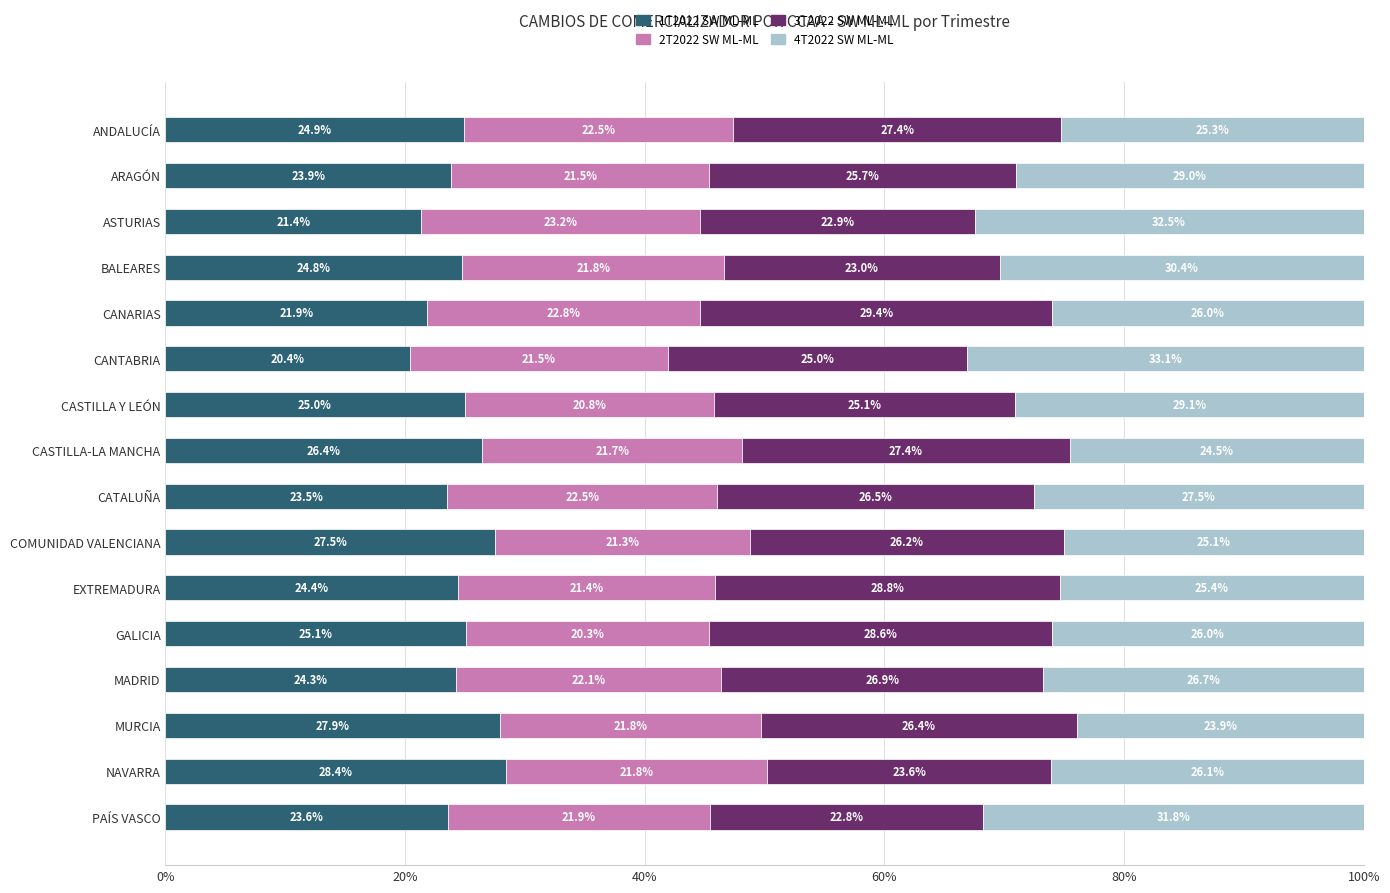

What is the approximate value of 1T2022 SW ML-ML at ASTURIAS?

21.4